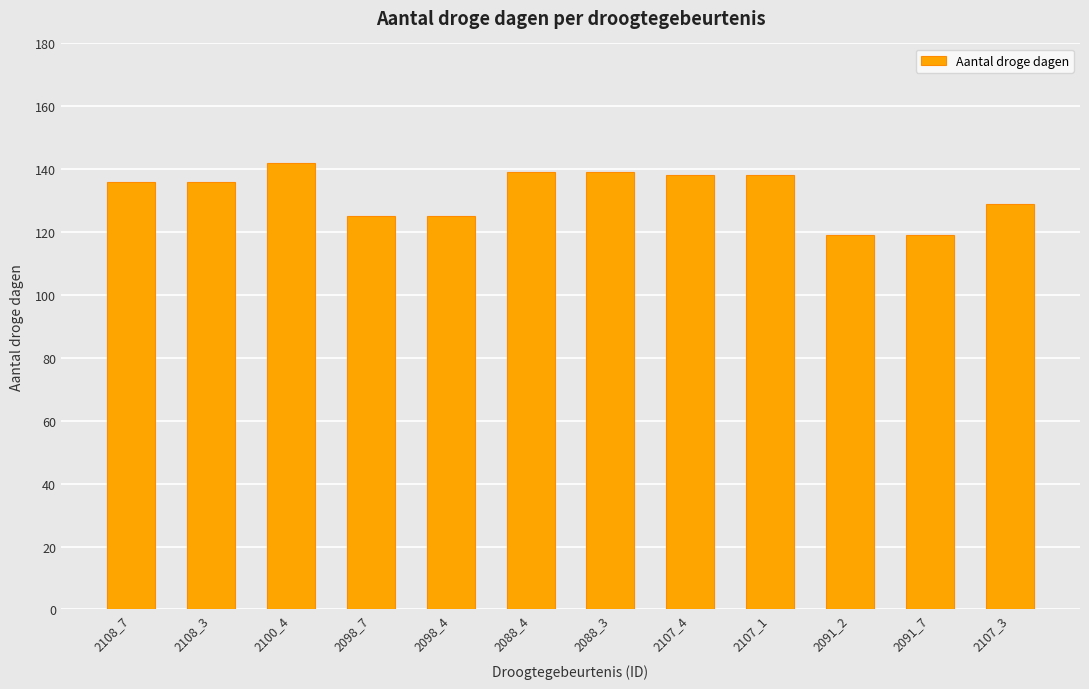

What is the change in value from 2098_4 to 2091_7?

-6